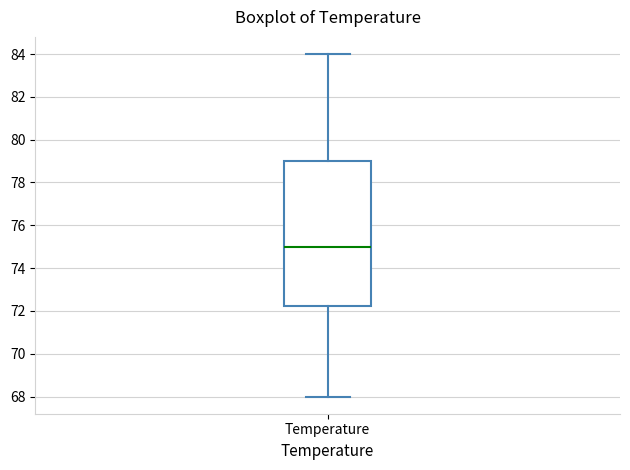

Transcribe this box plot: give where the median line is, the range the box spans, and where the two whiskers end, as read against the y-axis. The values are not printed on the chart, so give them approximately, as read against the axis.

median 75.0, box 72.2 to 79.0, whiskers 68.0 to 84.0